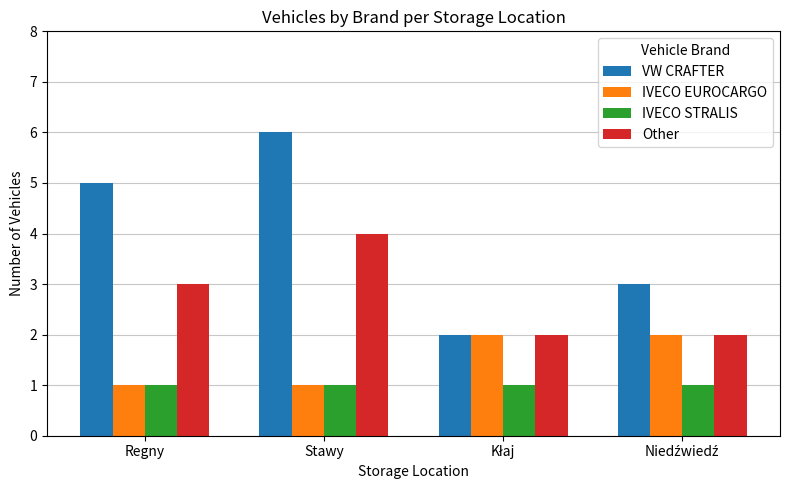

The Other series shows 7 at Stawy. True or false?

False